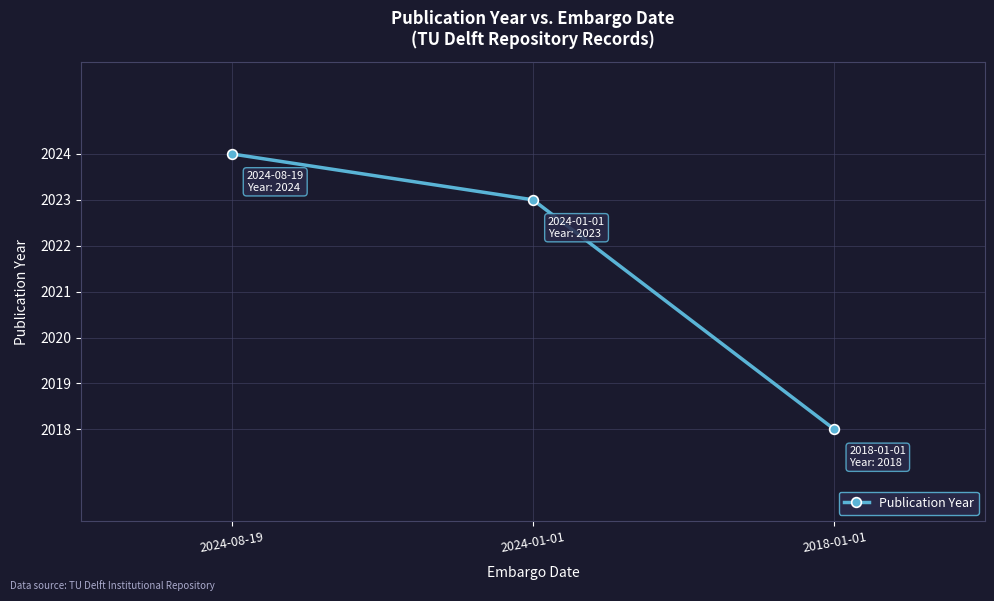

Rank the categories by value from highest to lowest.

2024-08-19, 2024-01-01, 2018-01-01